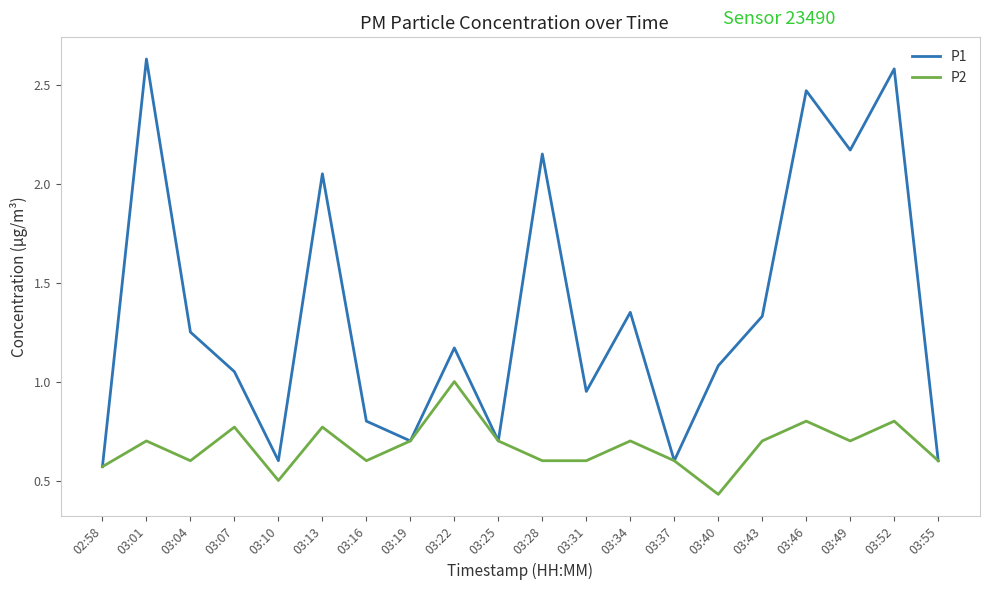

What is the difference between the second highest and second lowest values in the P2 series?

0.3